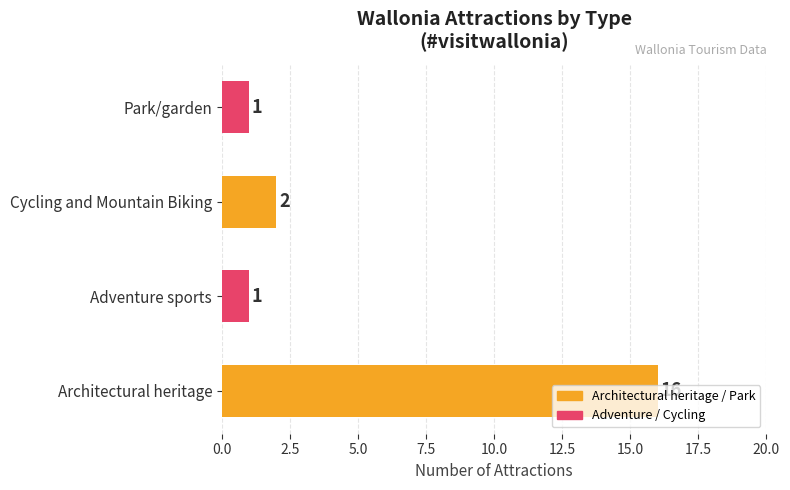

Where is the data nearest to the value 8?

Cycling and Mountain Biking